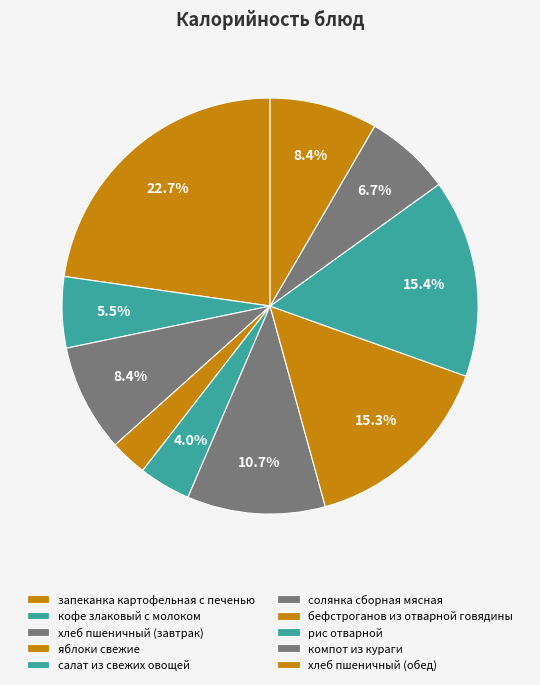

Count the number of slices in the pie.

10